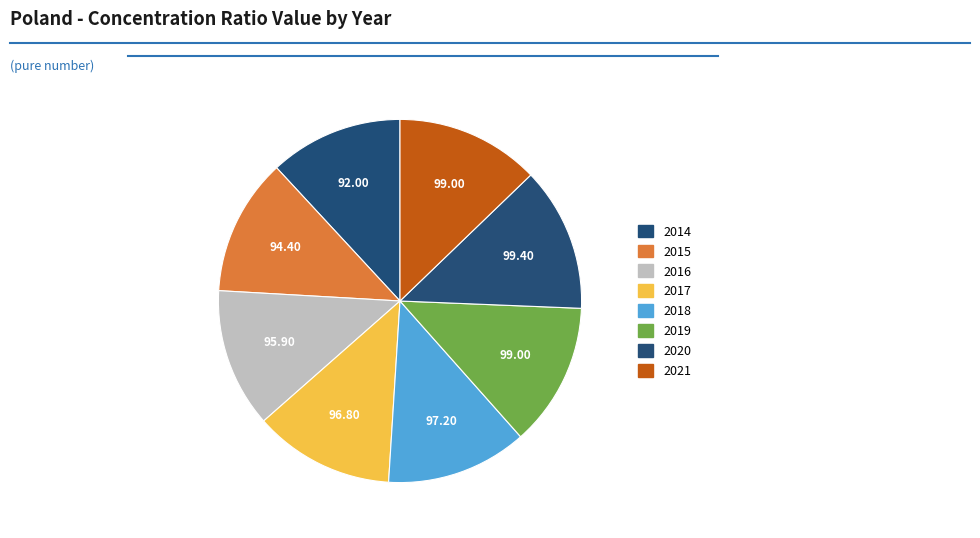

How many segments does this pie chart have?

8